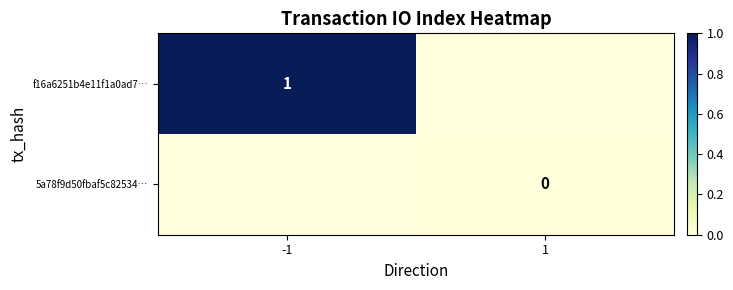

True or false: f16a6251b4e11f1a0ad7… has a value of 1 at -1.

True